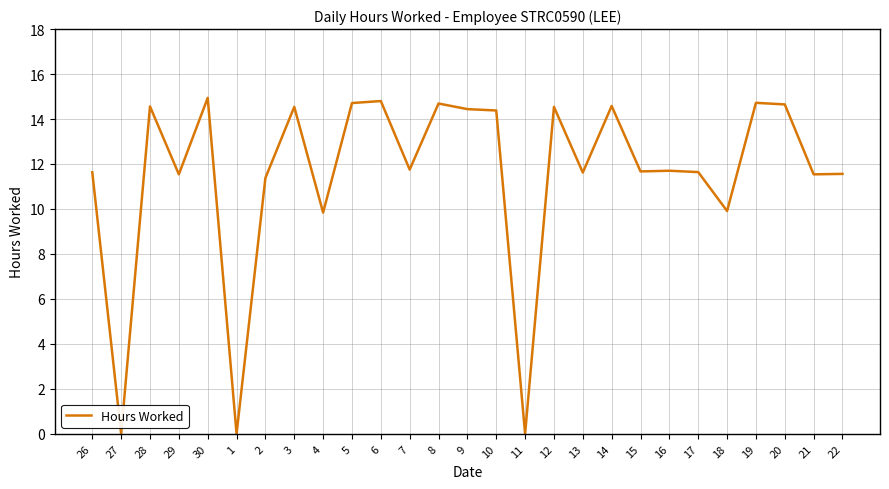

True or false: the data has more than 2 interior local peaks.

True